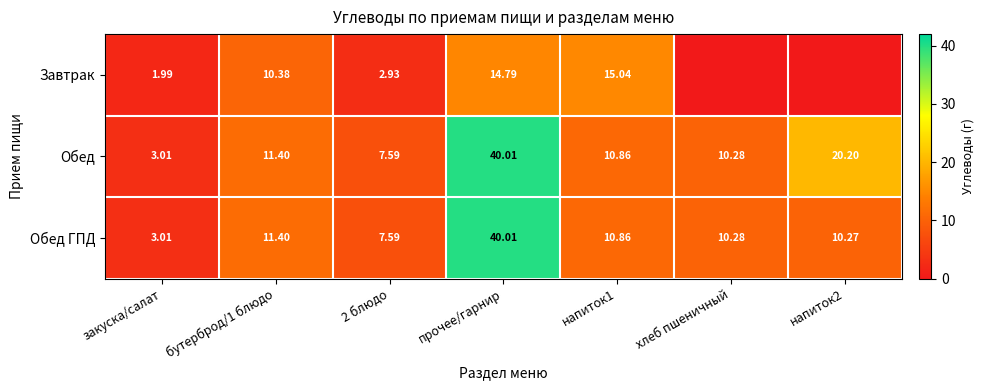

Which series changed the most between бутерброд/1 блюдо and напиток1?

Завтрак